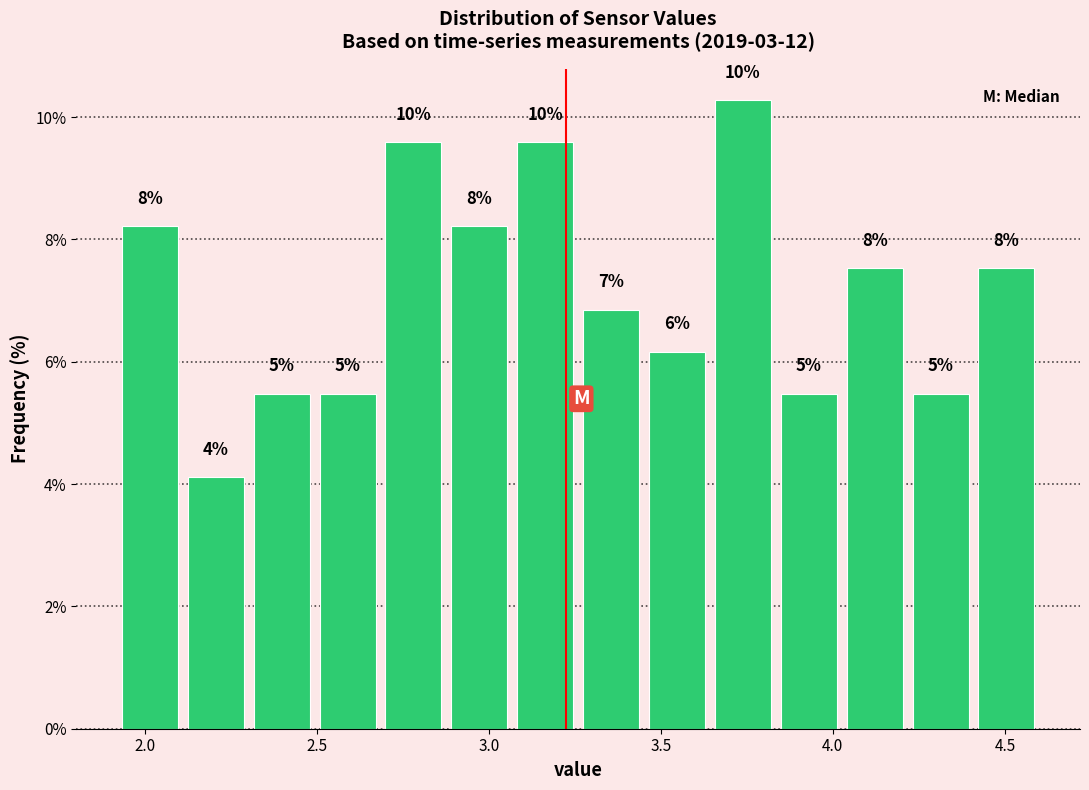

Around what value on the x-axis is the tallest bar? Give the approximate position of its centre, as read against the axis.

3.75